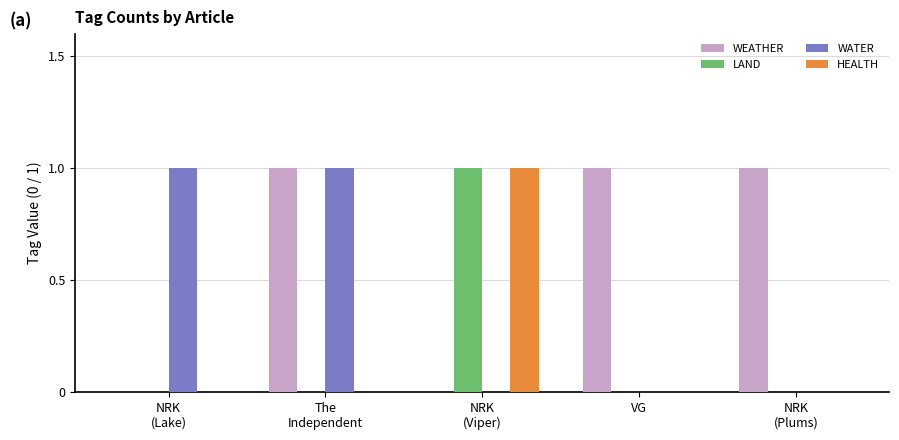

Are the bars horizontal?

No